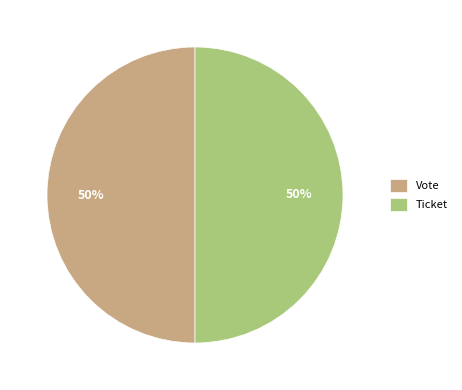

True or false: Ticket accounts for 50% of the total.

True